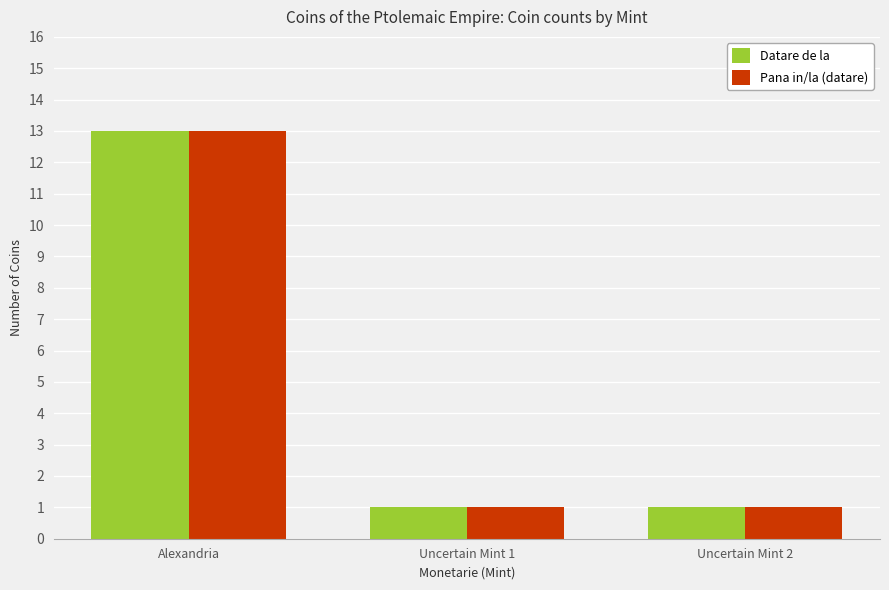

What is the difference between the maximum and minimum values in the Datare de la series?

12